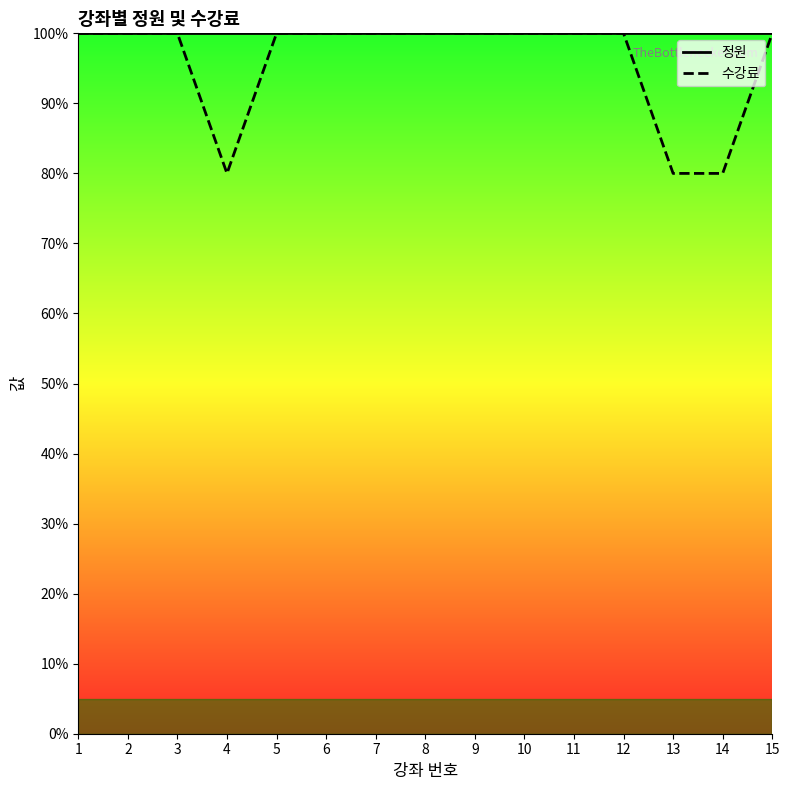

Count the number of categories in the chart.

15